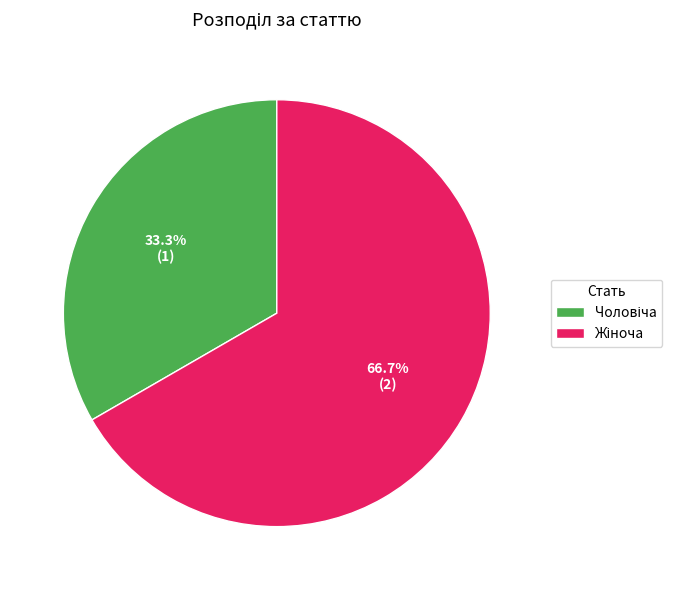

Does any single category account for the majority?

Yes